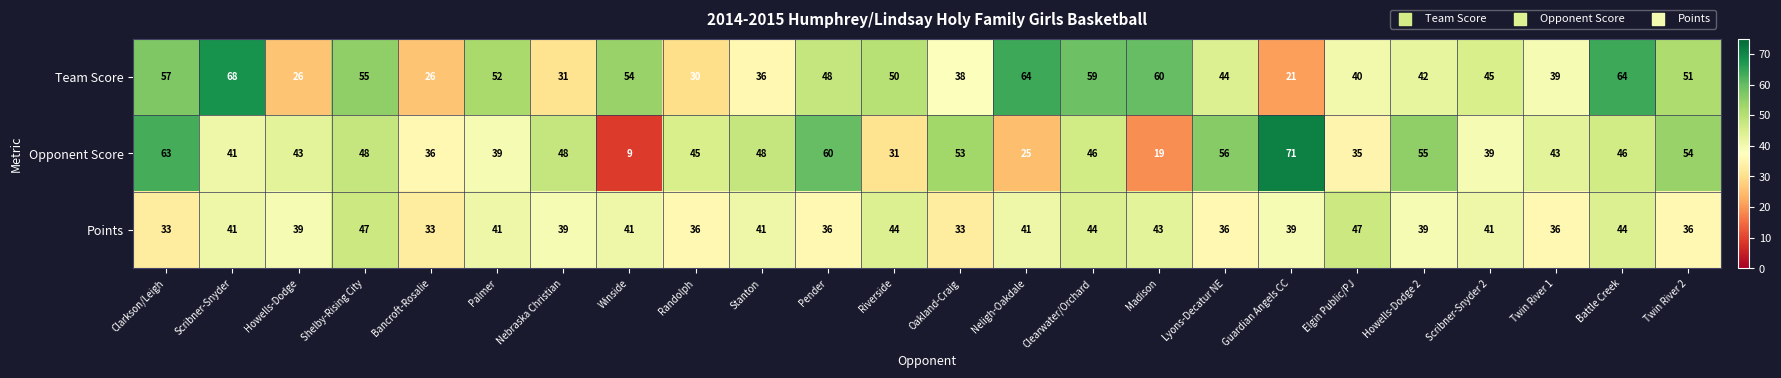

Count the number of categories in the chart.

24